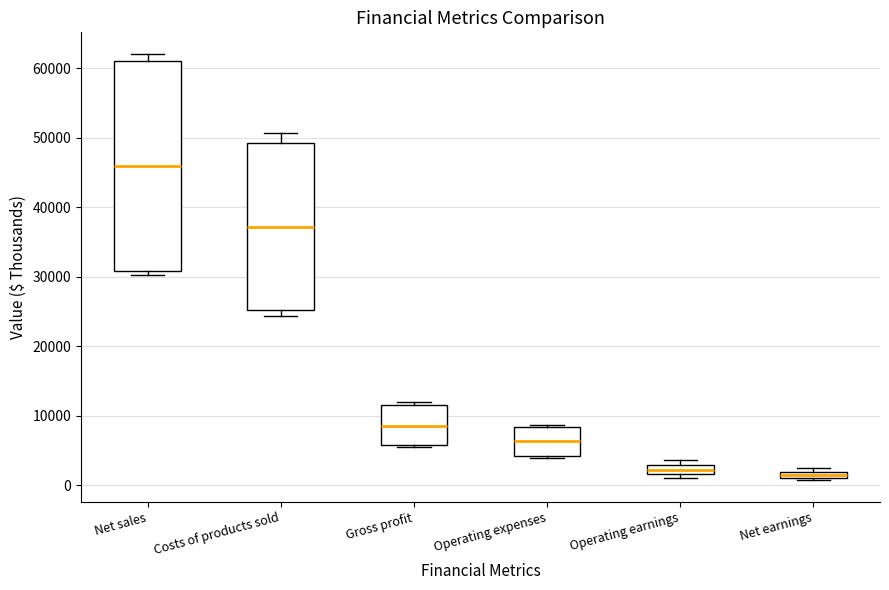

Which box is the tallest, from its lower edge to its upper edge?

Net sales